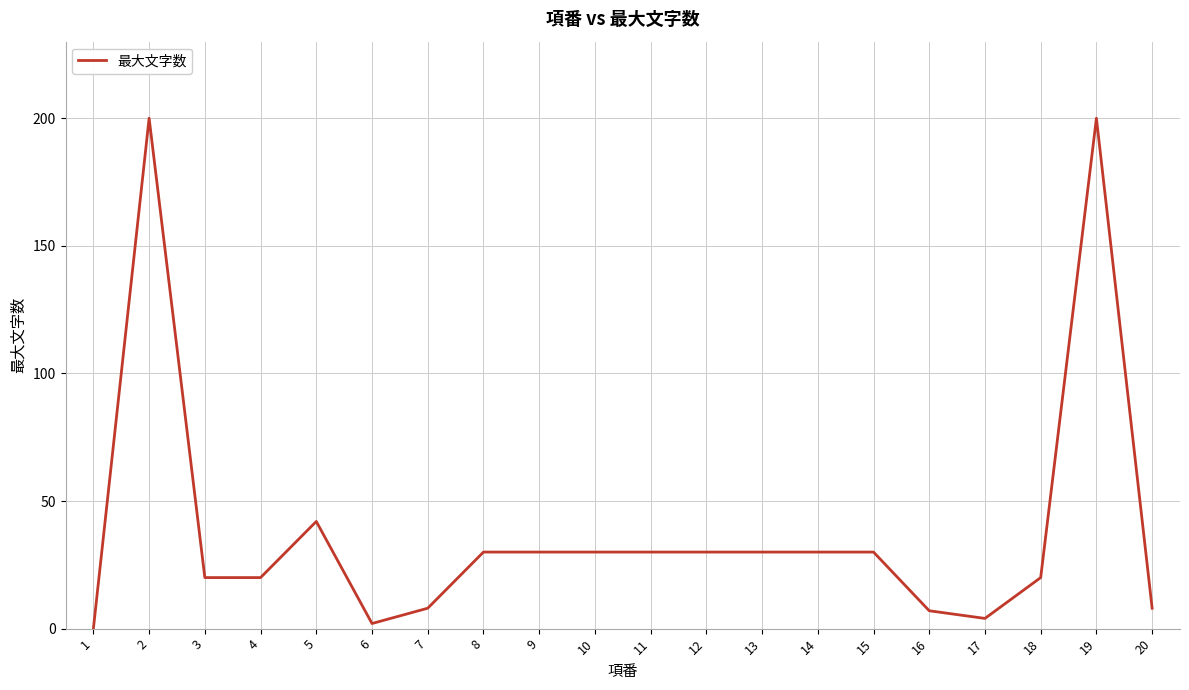

Where does the data first go above 30?

2